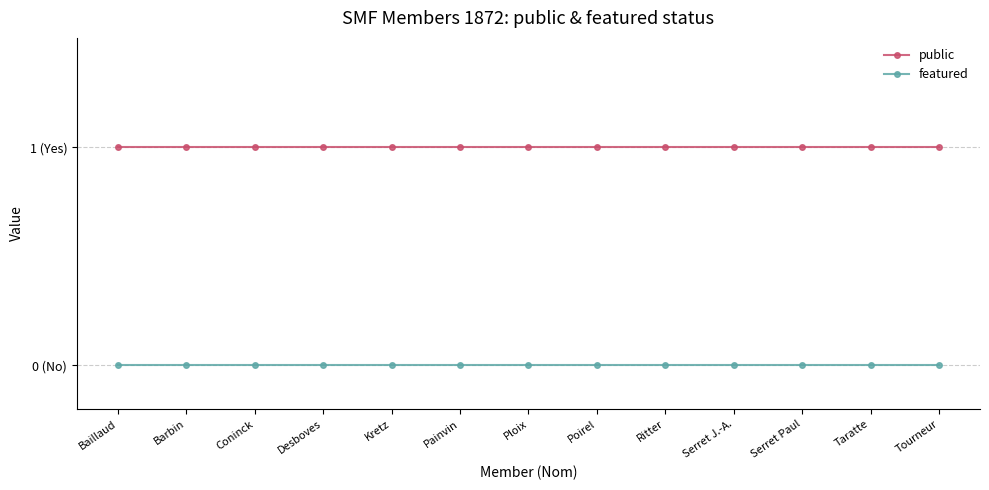

What is the label of the 4th point from the left?

Desboves